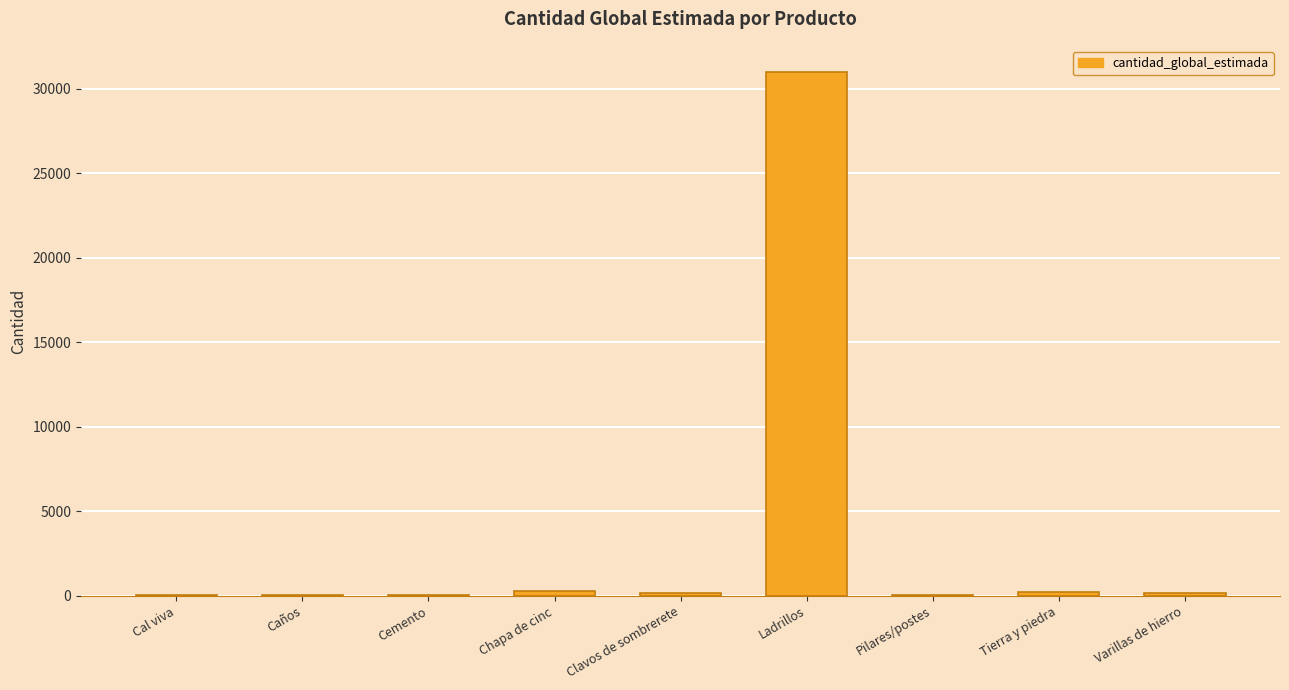

What is the maximum value shown in the chart?

31000